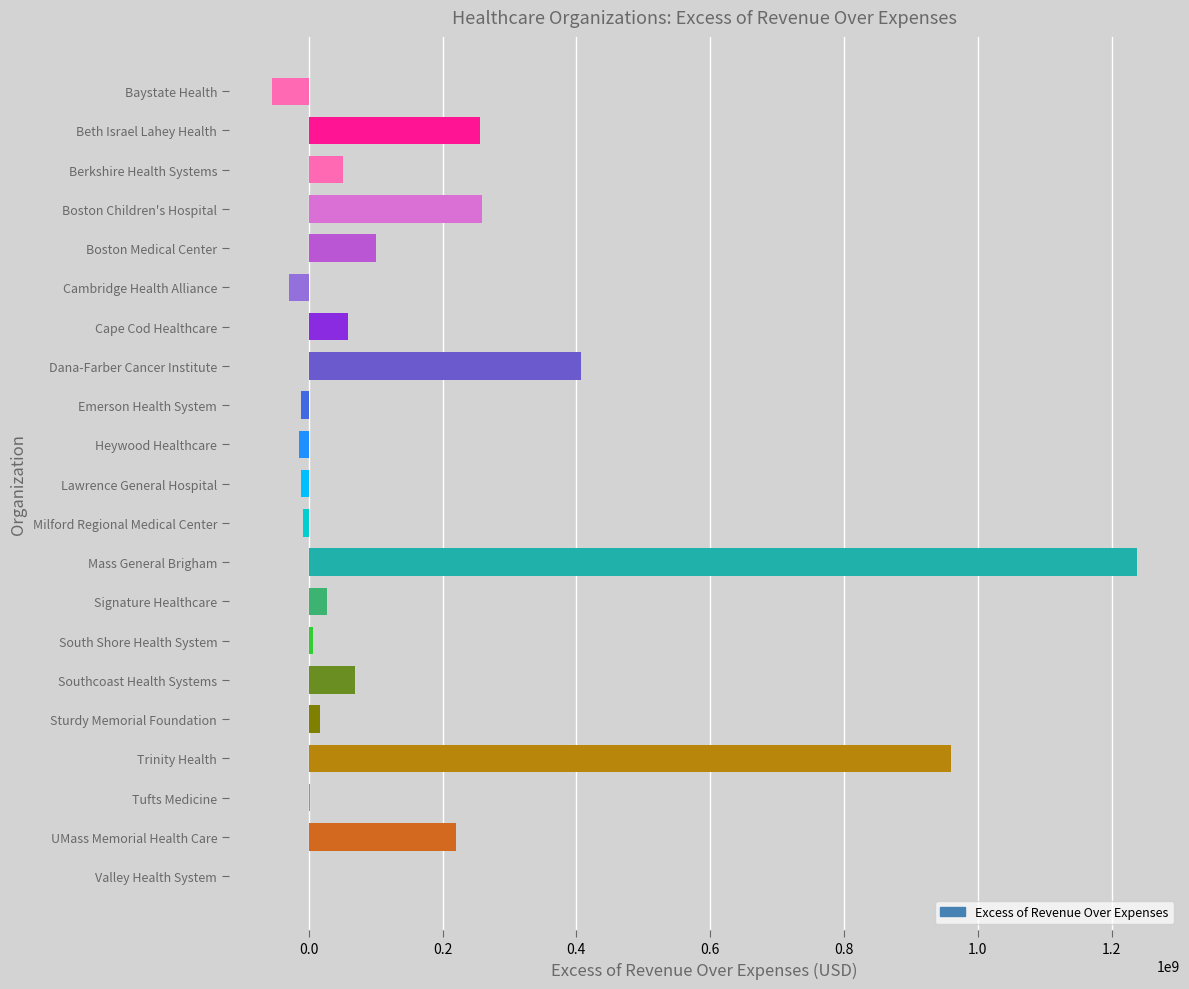

What is the average value?

168626217